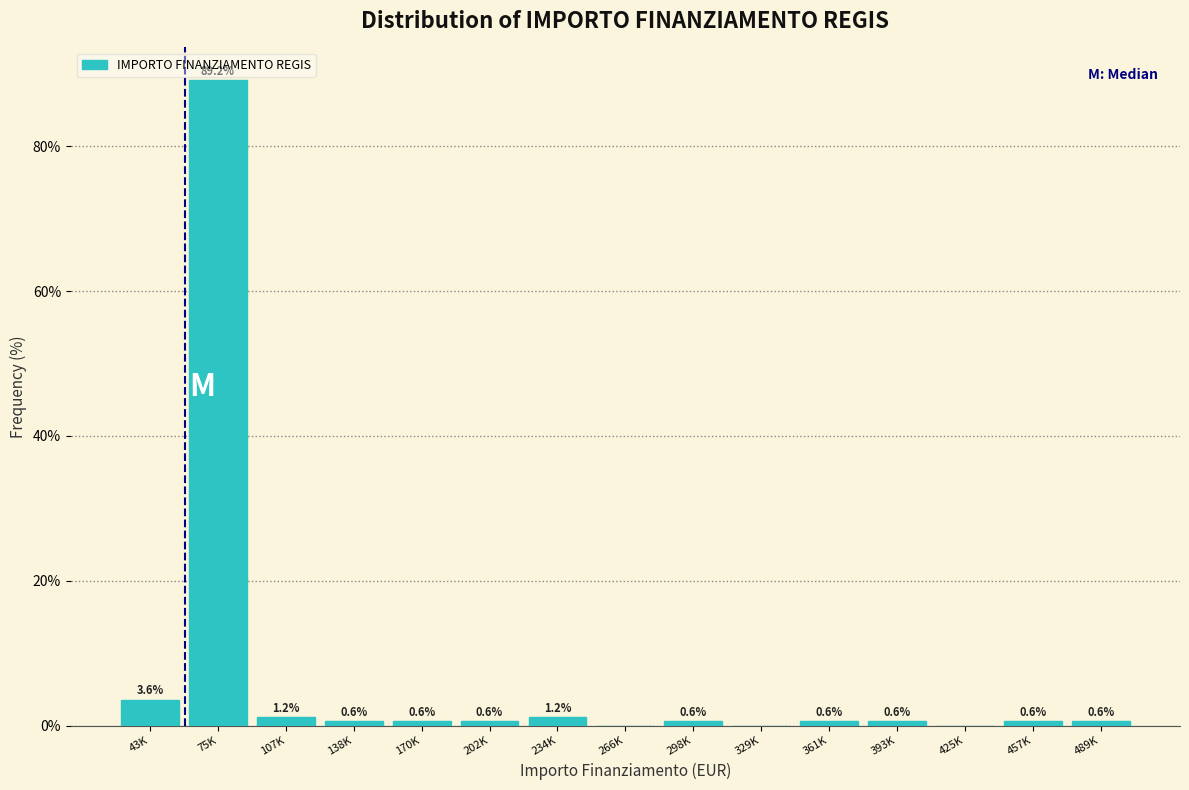

Reading left to right, transcribe all the data shown in this chart.

43K=3.6	75K=89.2	107K=1.2	138K=0.6	170K=0.6	202K=0.6	234K=1.2	266K=0.0	298K=0.6	329K=0.0	361K=0.6	393K=0.6	425K=0.0	457K=0.6	489K=0.6